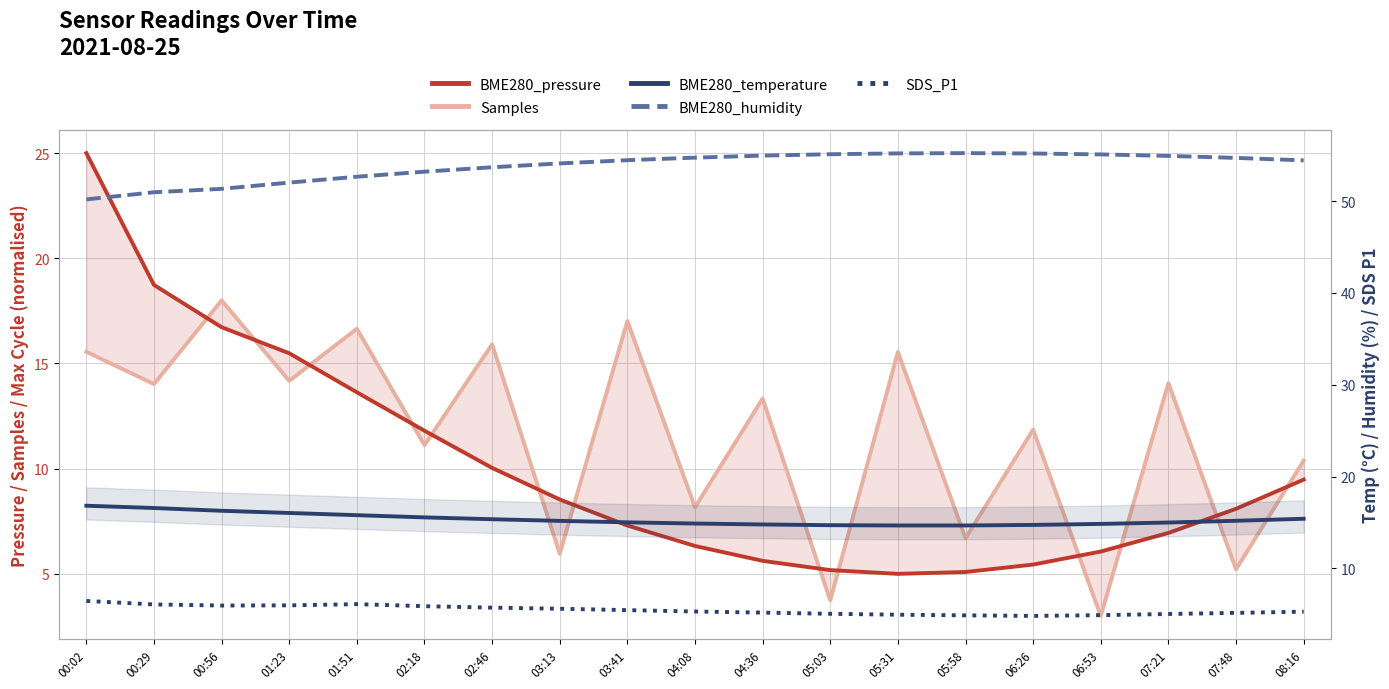

The BME280_temperature series shows 15.3 at 02:46. True or false?

True